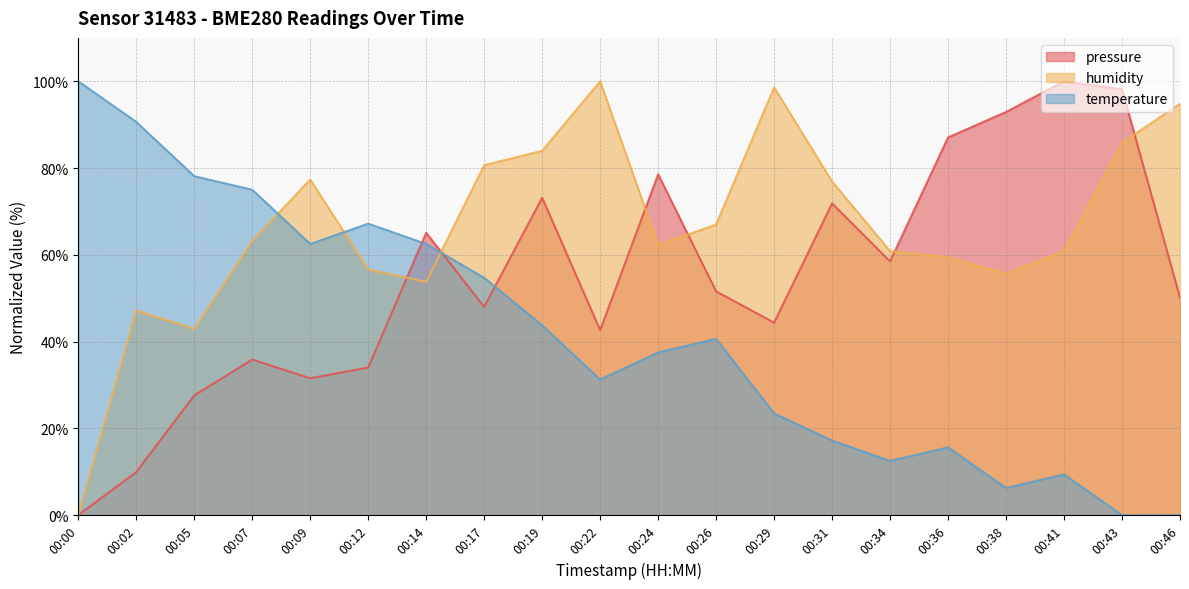

What is the difference between the maximum and minimum values in the temperature series?

100.0